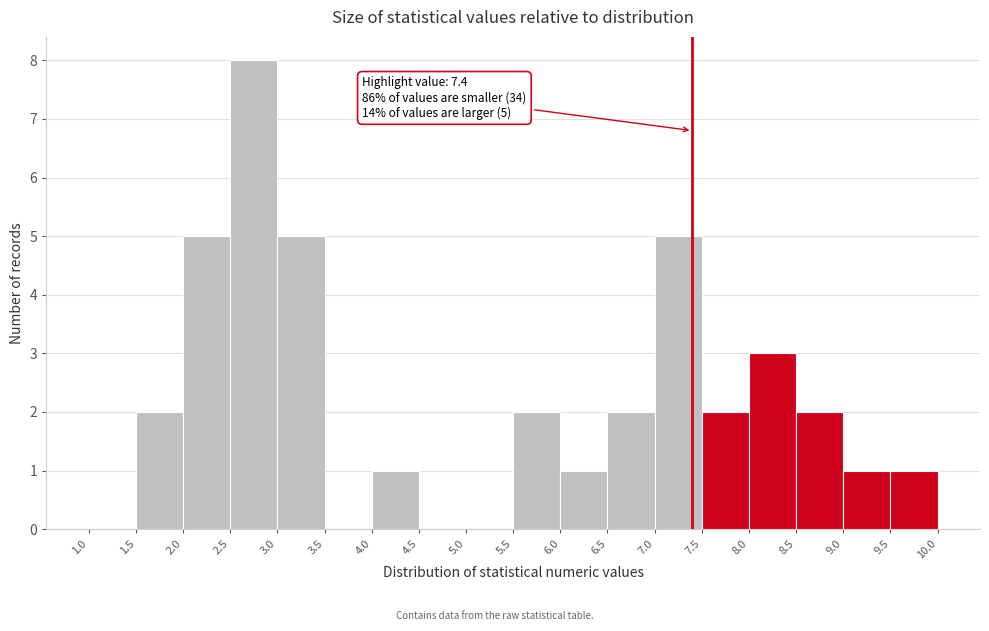

Which range on the x-axis has the tallest bar?

2.5 to 3.0